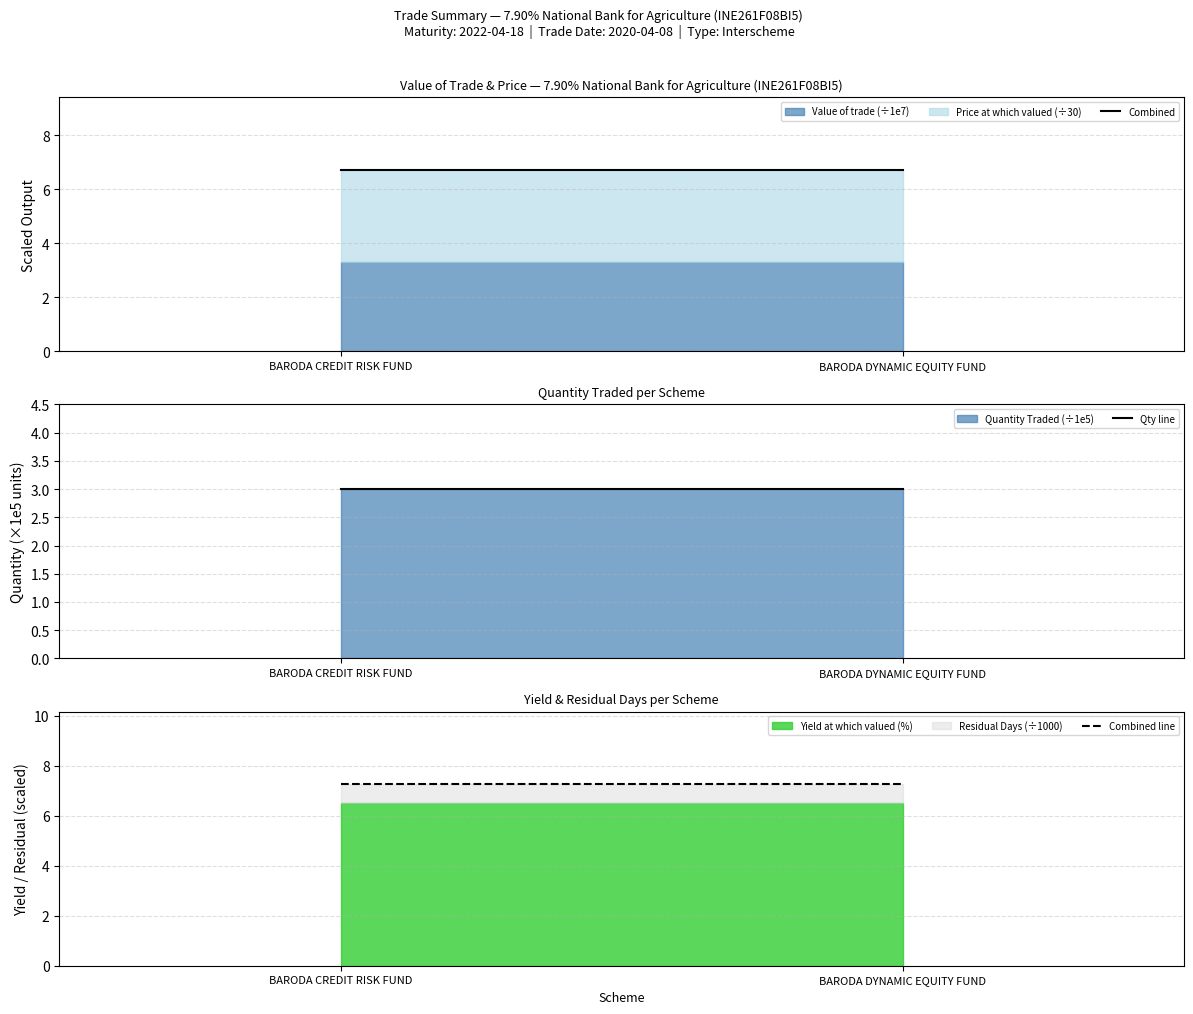

How many lines are shown in the chart?

3